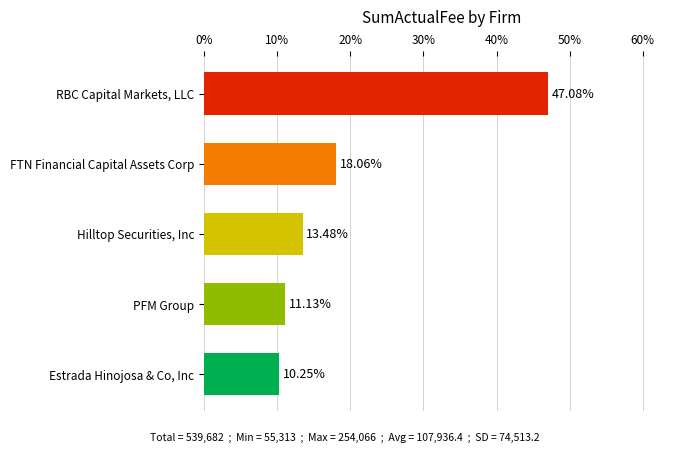

Is it true that the value at FTN Financial Capital Assets Corp is 6.4?

False